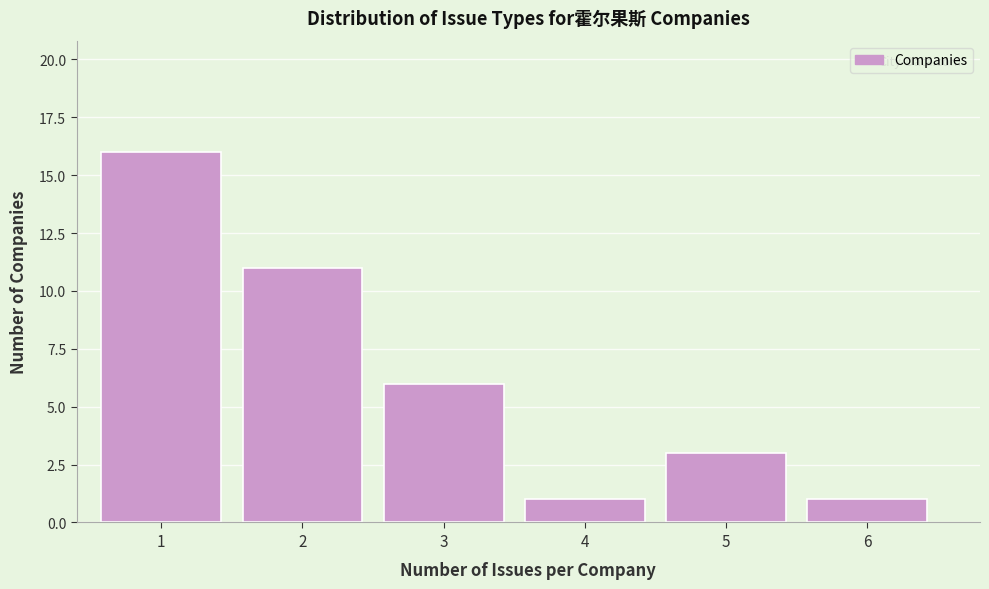

Reading right to left, what are all the values shown in this chart?

1	3	1	6	11	16